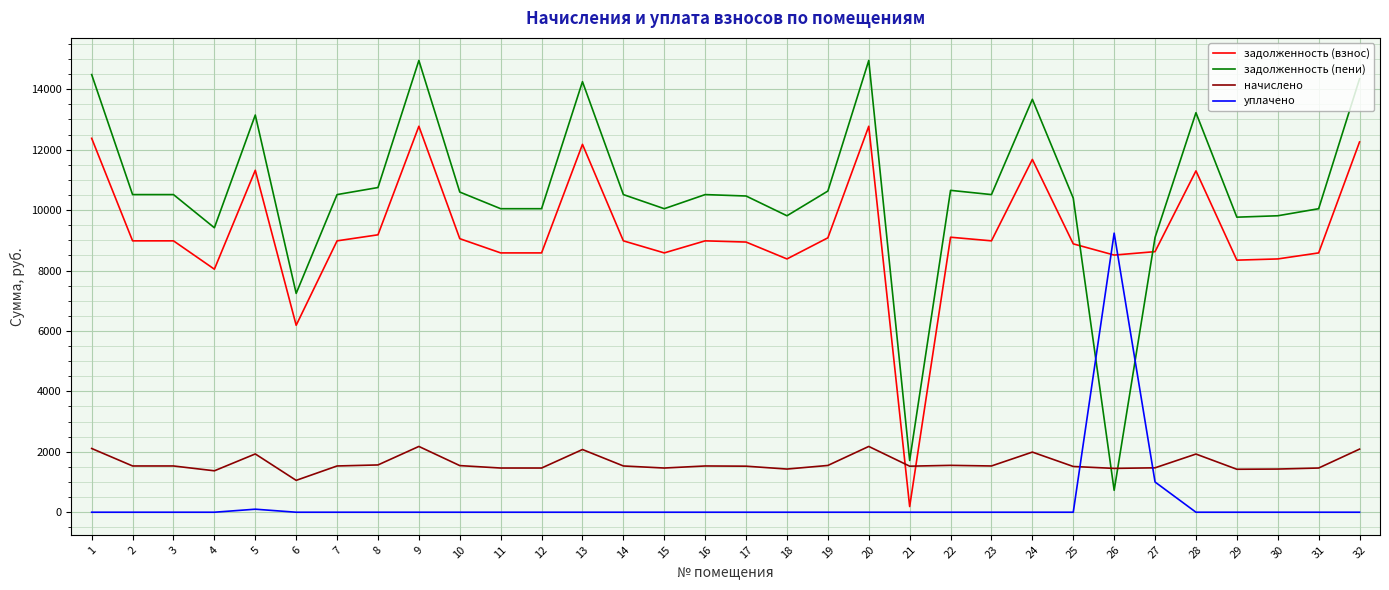

At 24, list the series in order from smallest to largest.

уплачено, начислено, задолженность (взнос), задолженность (пени)